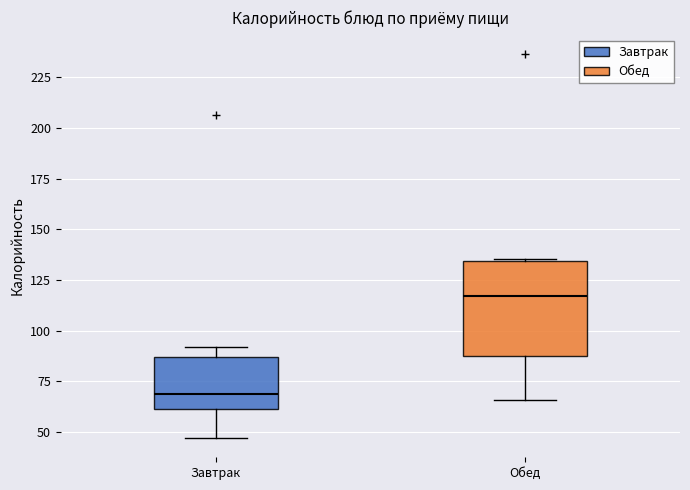

Which box is the tallest, from its lower edge to its upper edge?

Обед